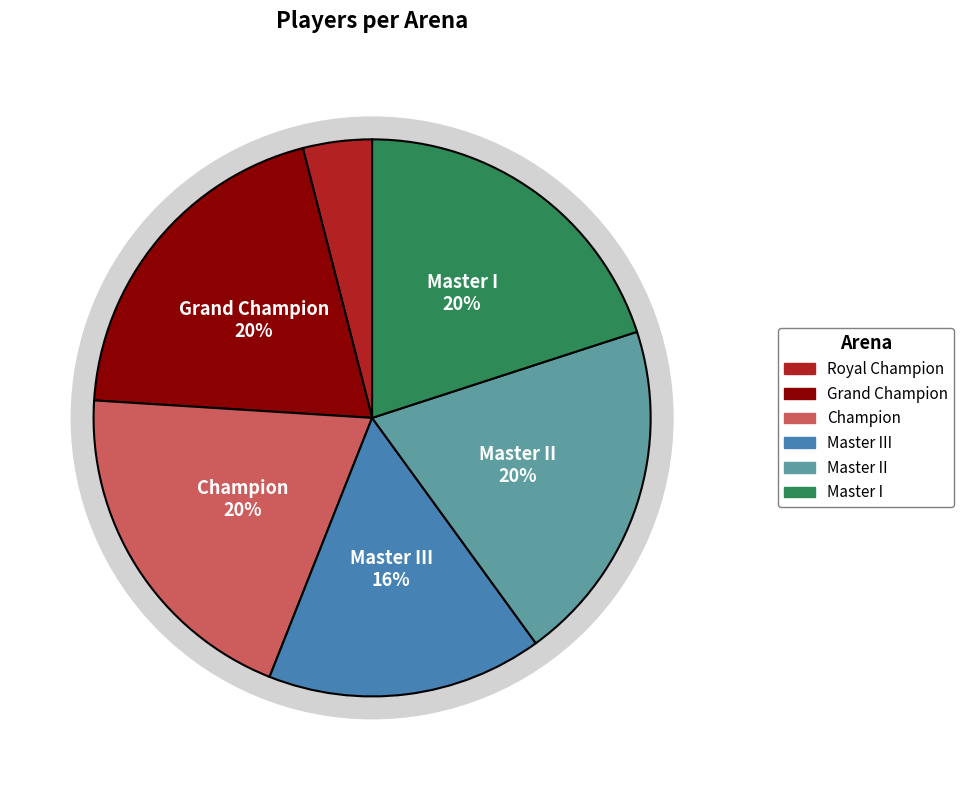

Is there any slice that represents more than half of the pie?

No